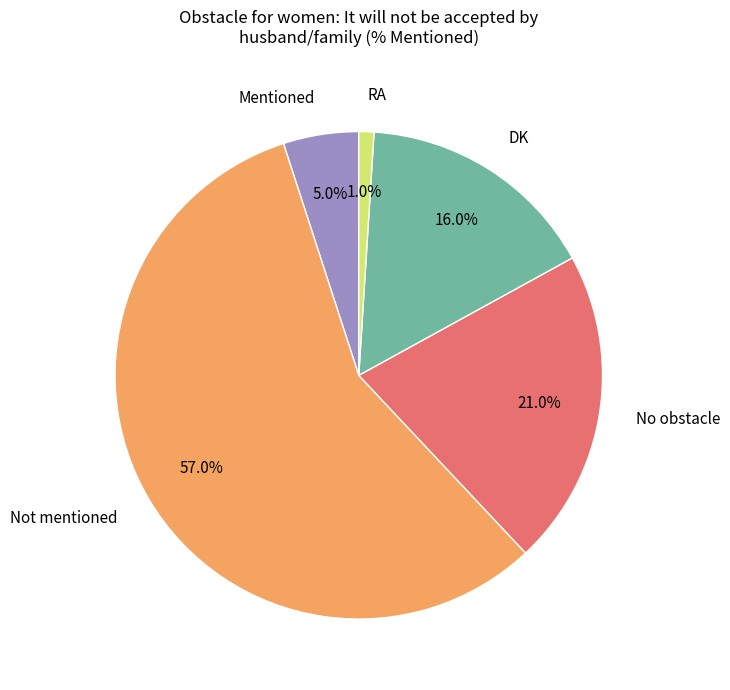

Which category has the smallest portion of the pie?

RA